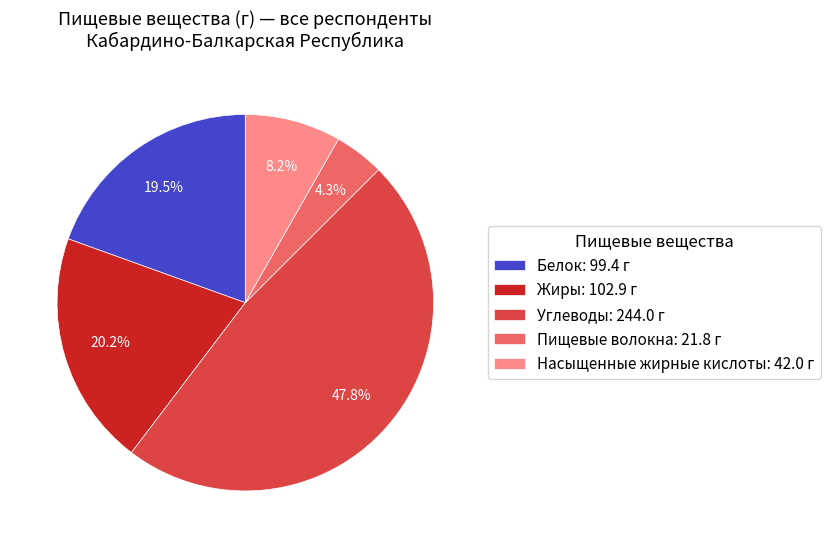

The Углеводы slice represents 48% of the pie. True or false?

True